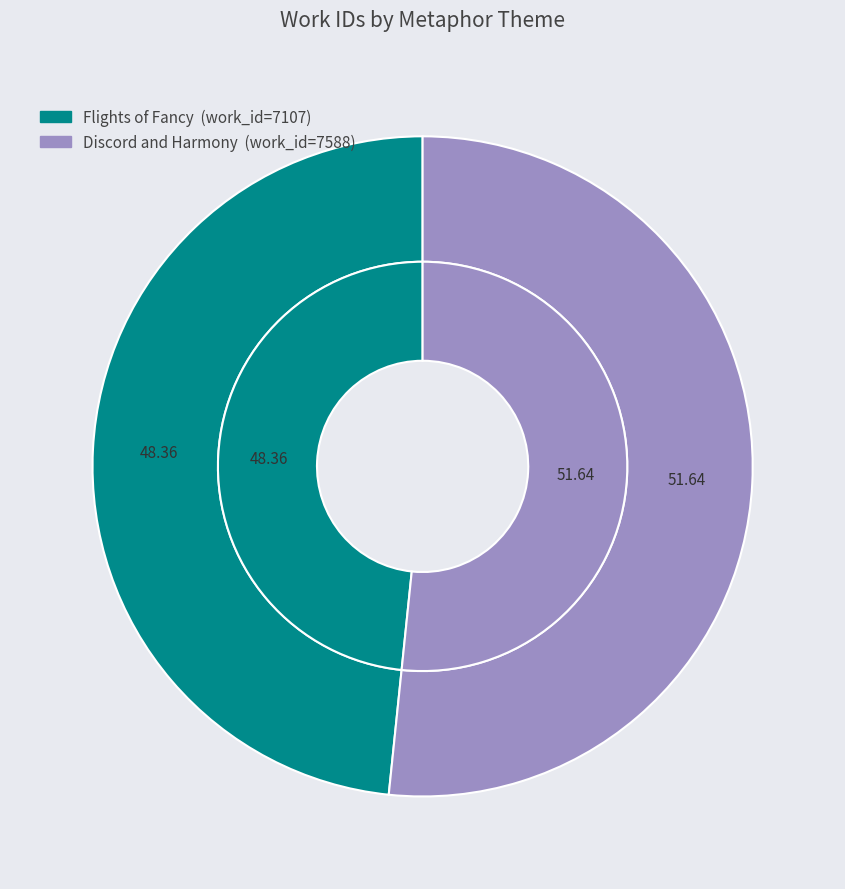

What is the smallest slice in the pie chart?

Flights of Fancy